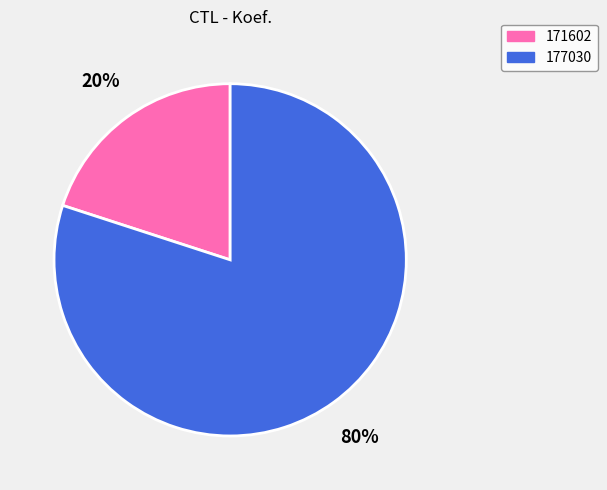

How many segments does this pie chart have?

2